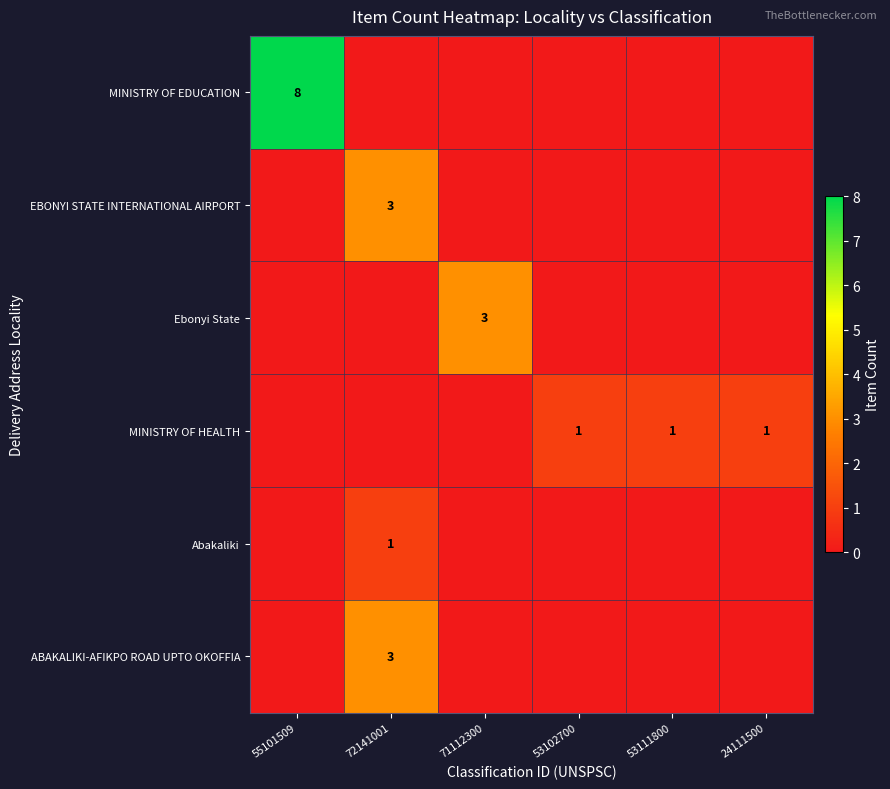

Is it true that Abakaliki equals 1 at 72141001?

True